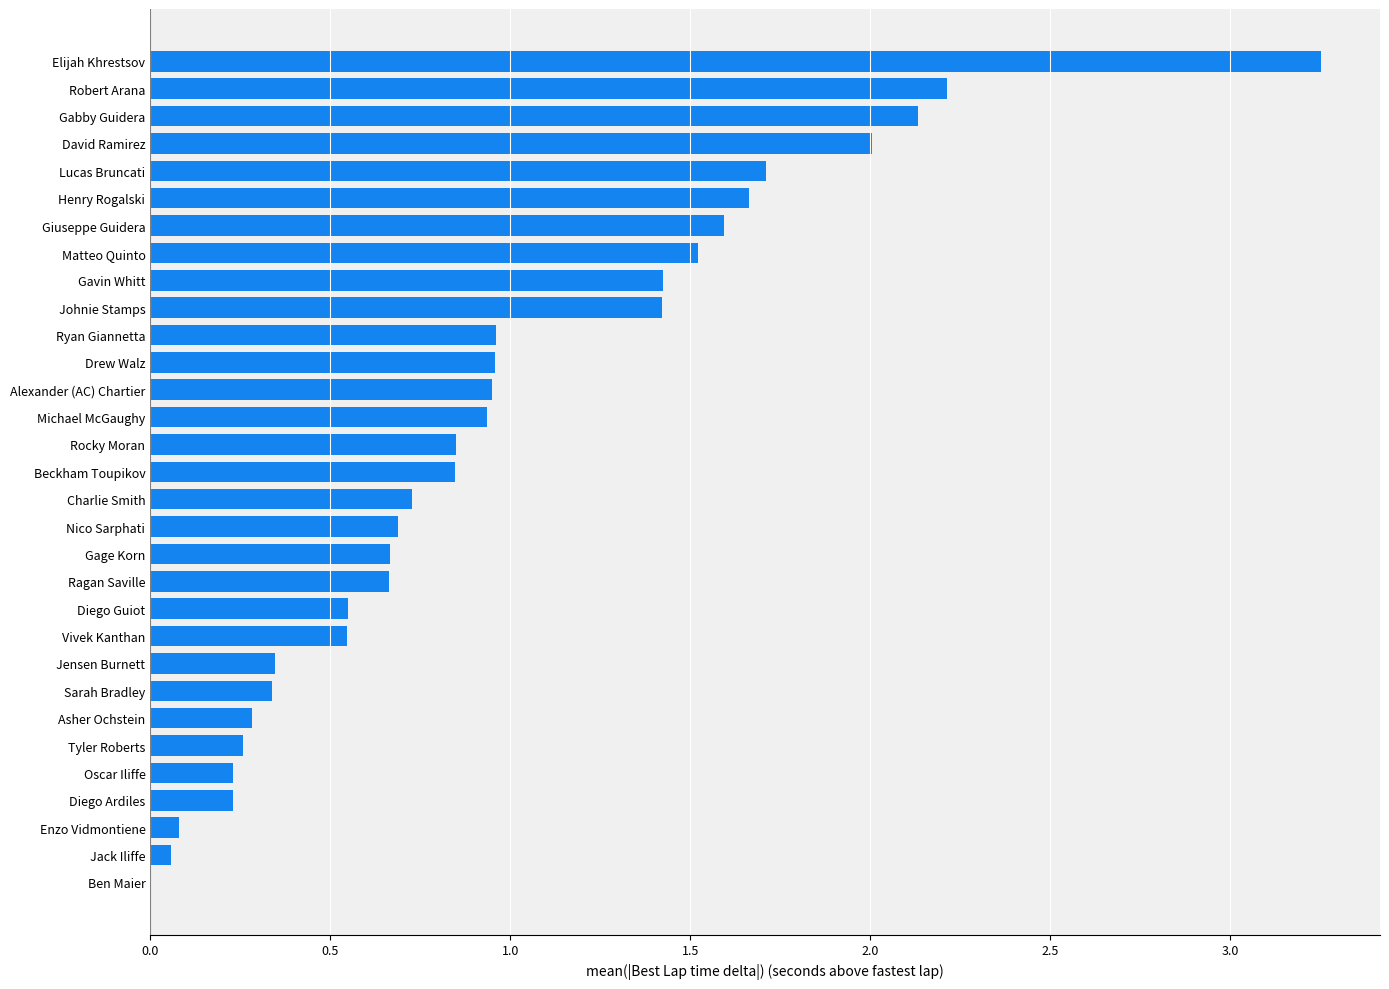

At which category does the chart reach its peak across all series?

Elijah Khrestsov